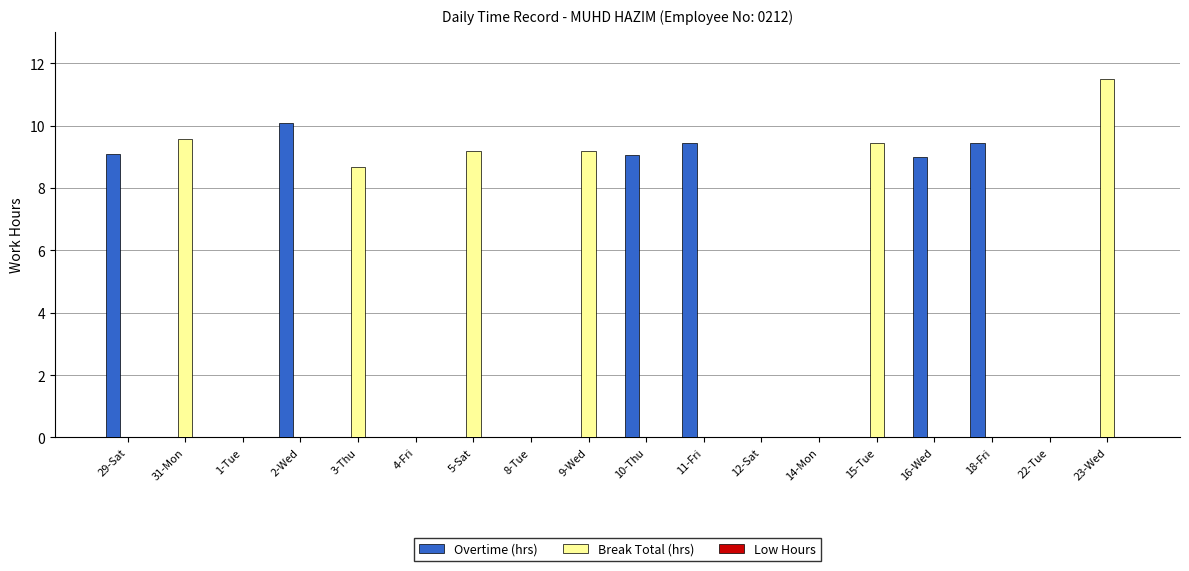

Which series has the largest range (max minus min)?

Break Total (hrs)